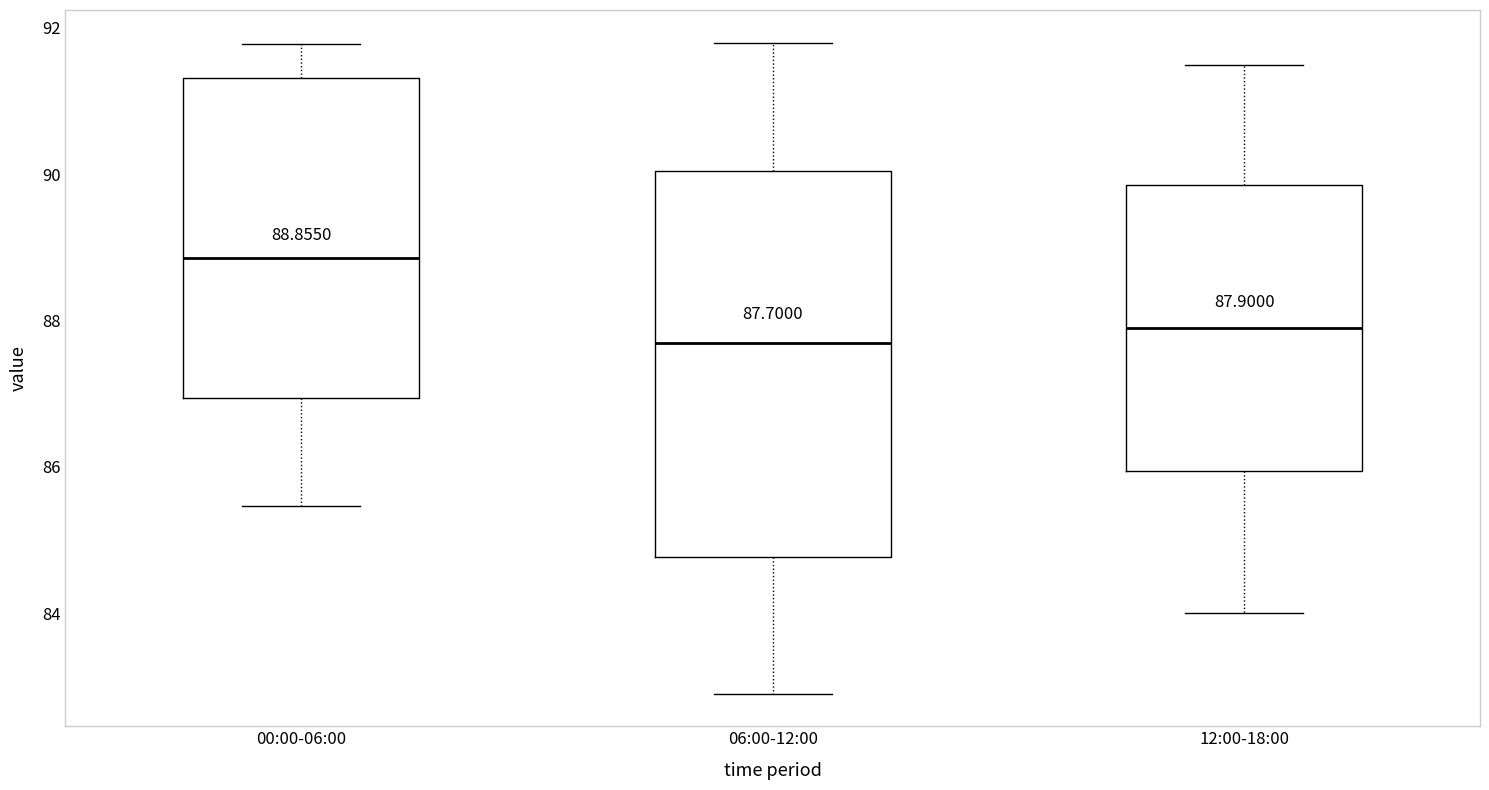

Which box's median line is the highest?

00:00-06:00